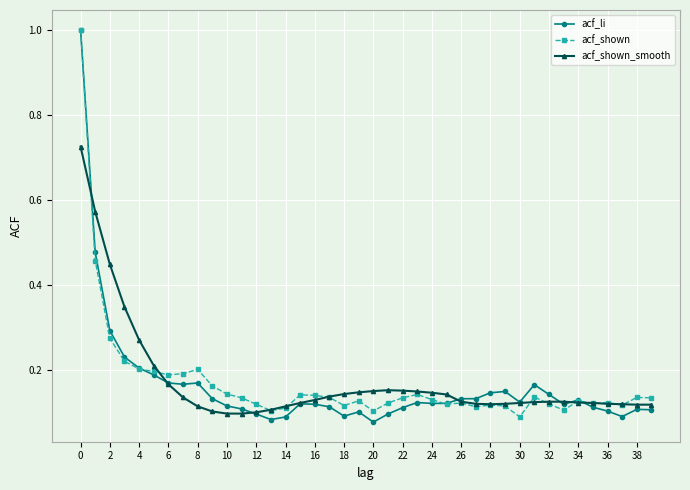

At how many categories does at least one series exceed 0?

40